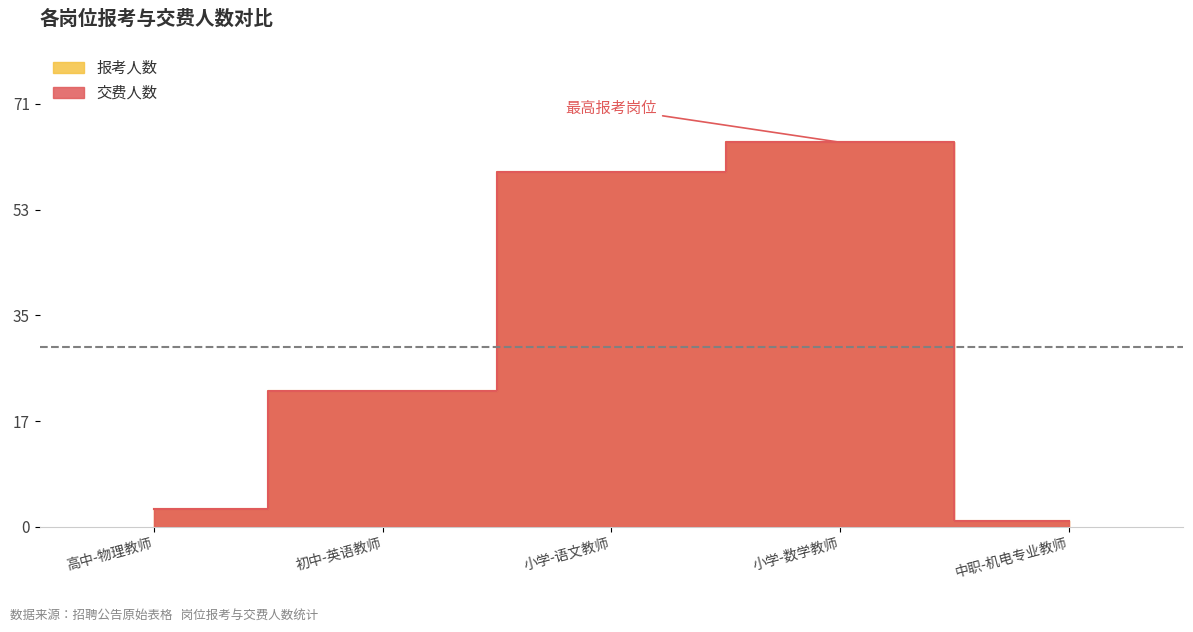

What is the maximum value shown in the chart?

65